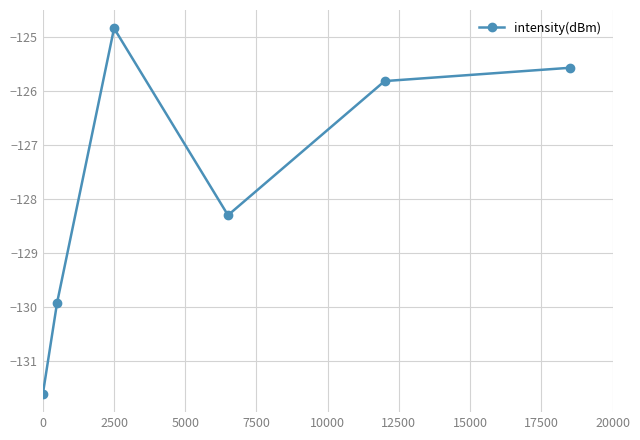

Reading left to right, list all the values displayed in this chart.

-131.6	-129.9	-124.8	-128.3	-125.8	-125.6